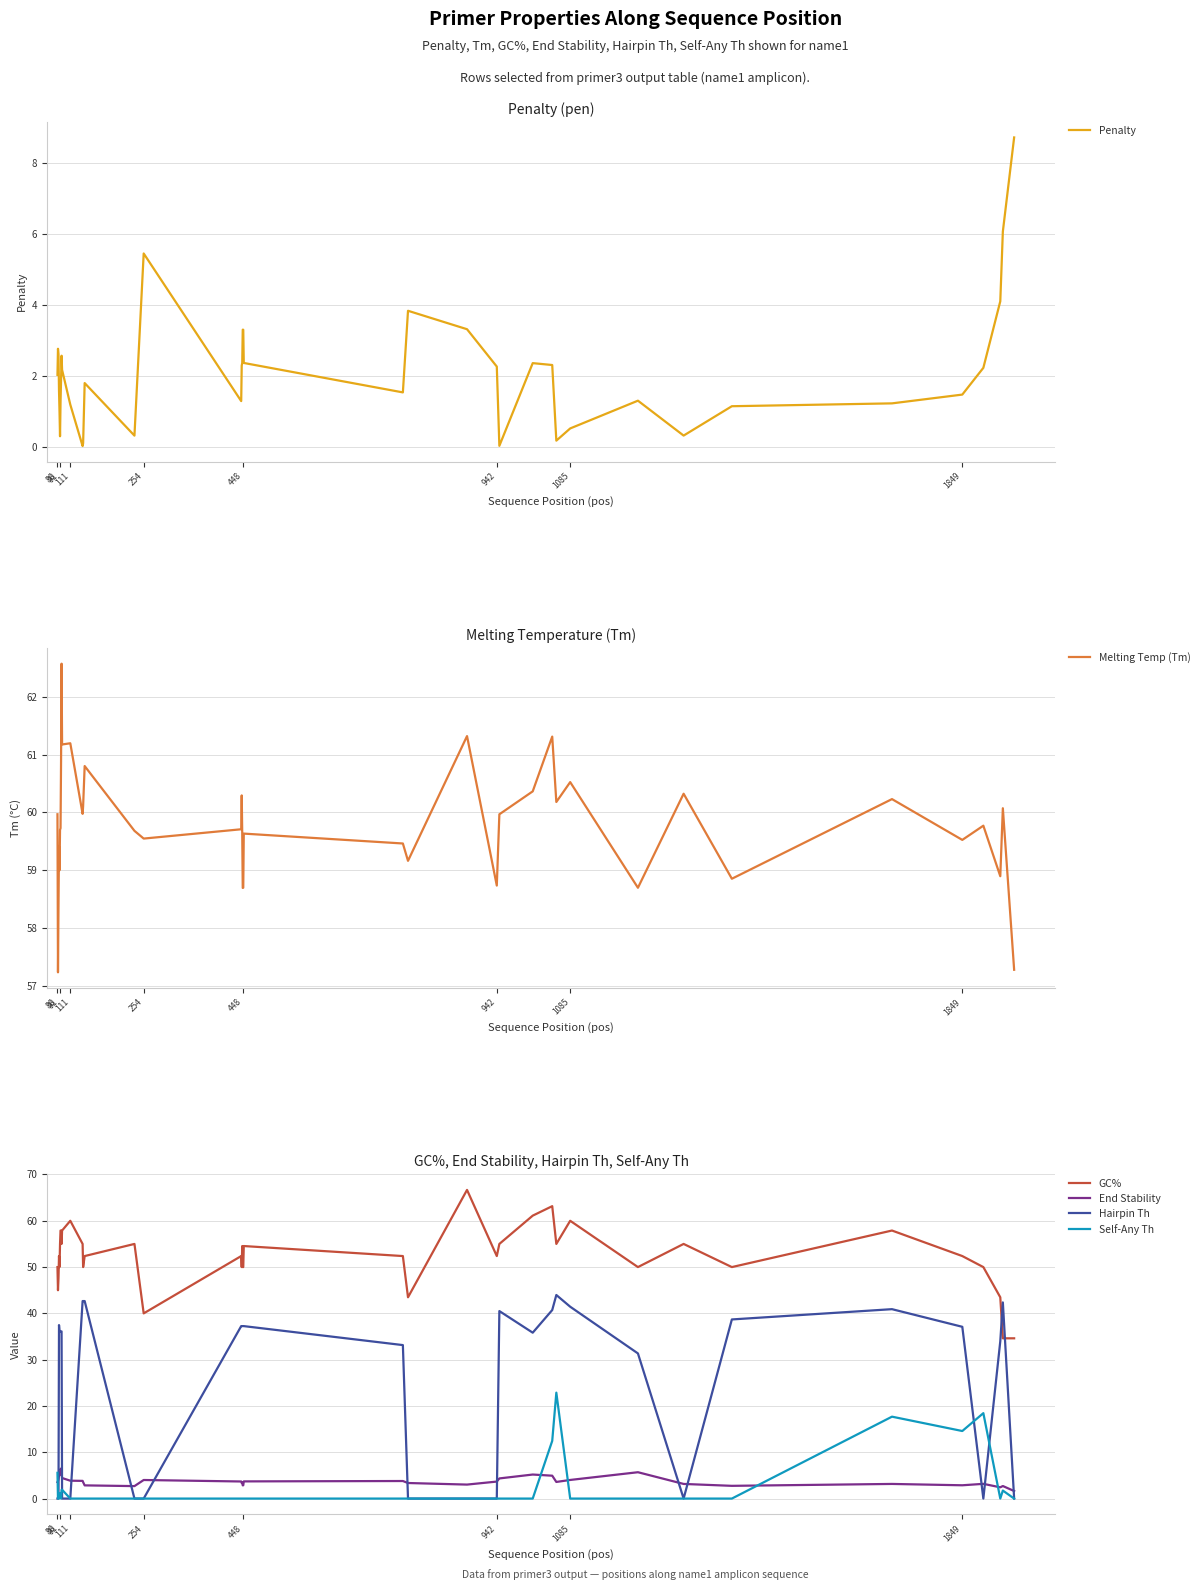

True or false: GC% and End Stability cross at least once.

False